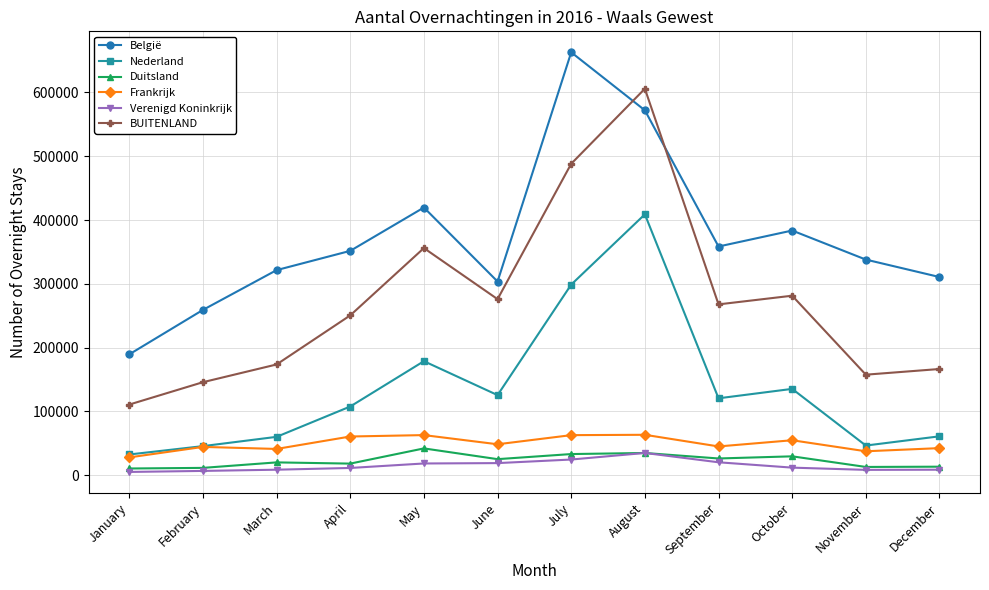

What is the value of the Frankrijk point at the 2nd from the left?

44362